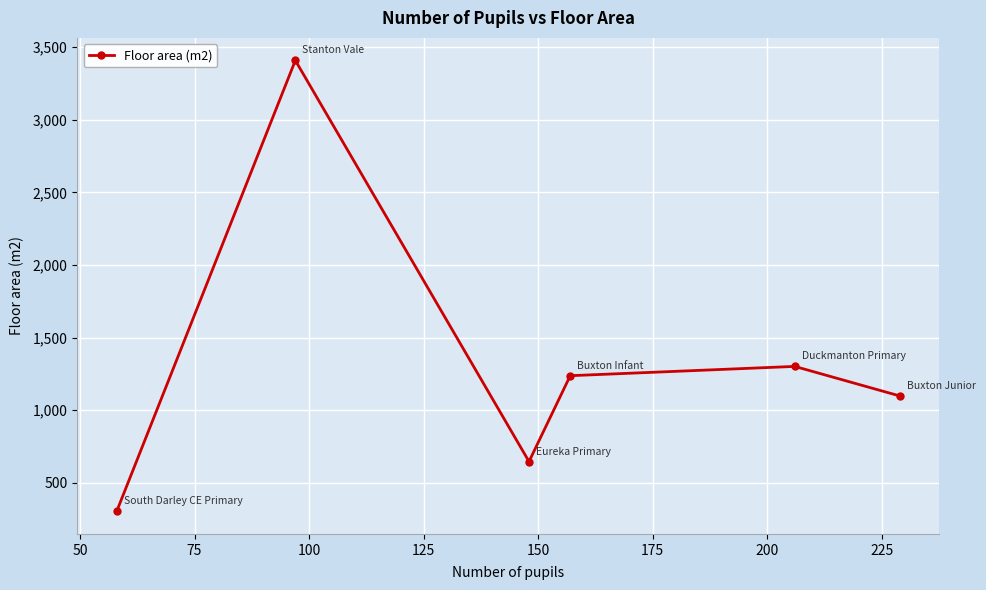

What is the greatest value displayed?

3408